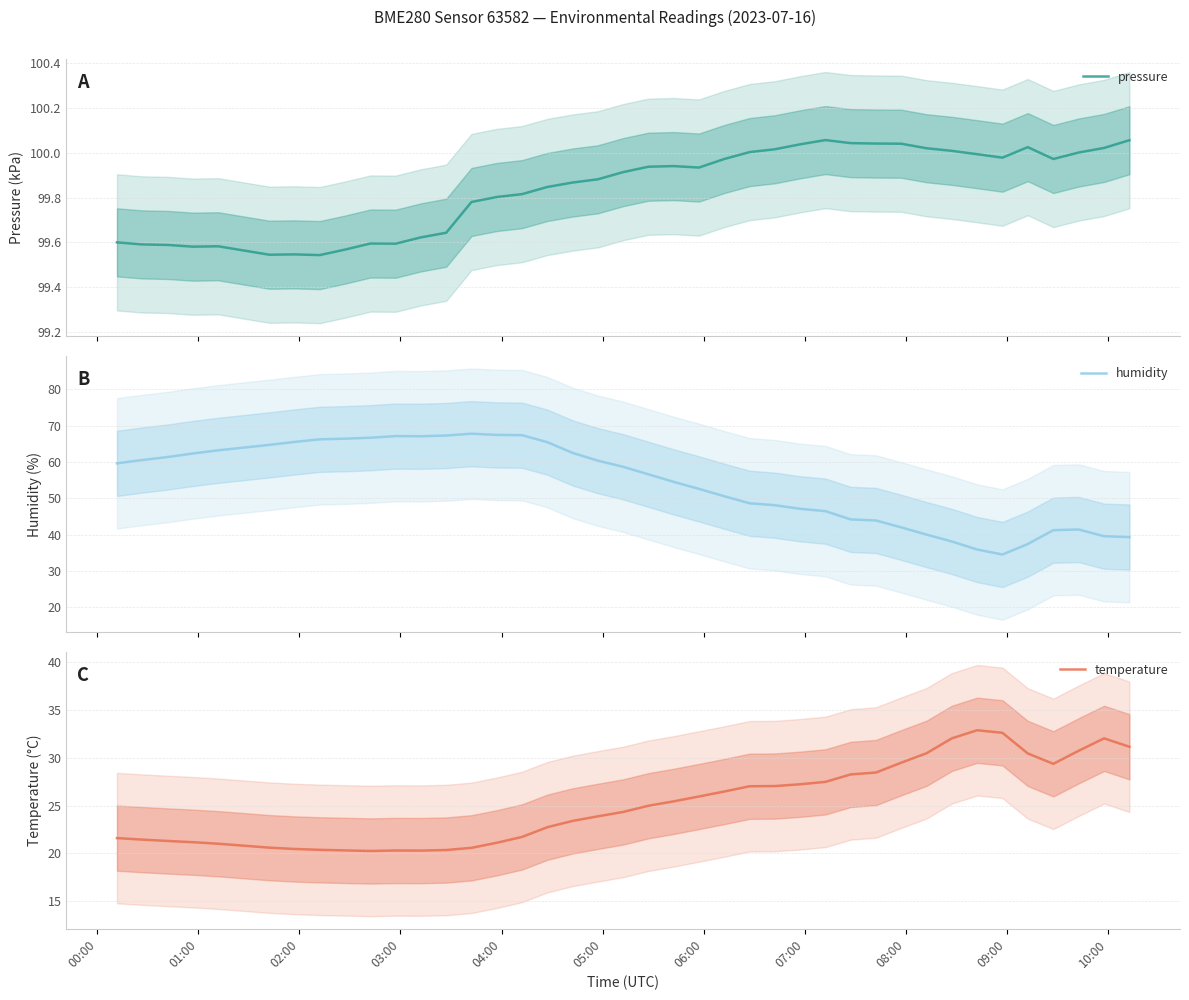

Which series has the widest spread of values?

humidity